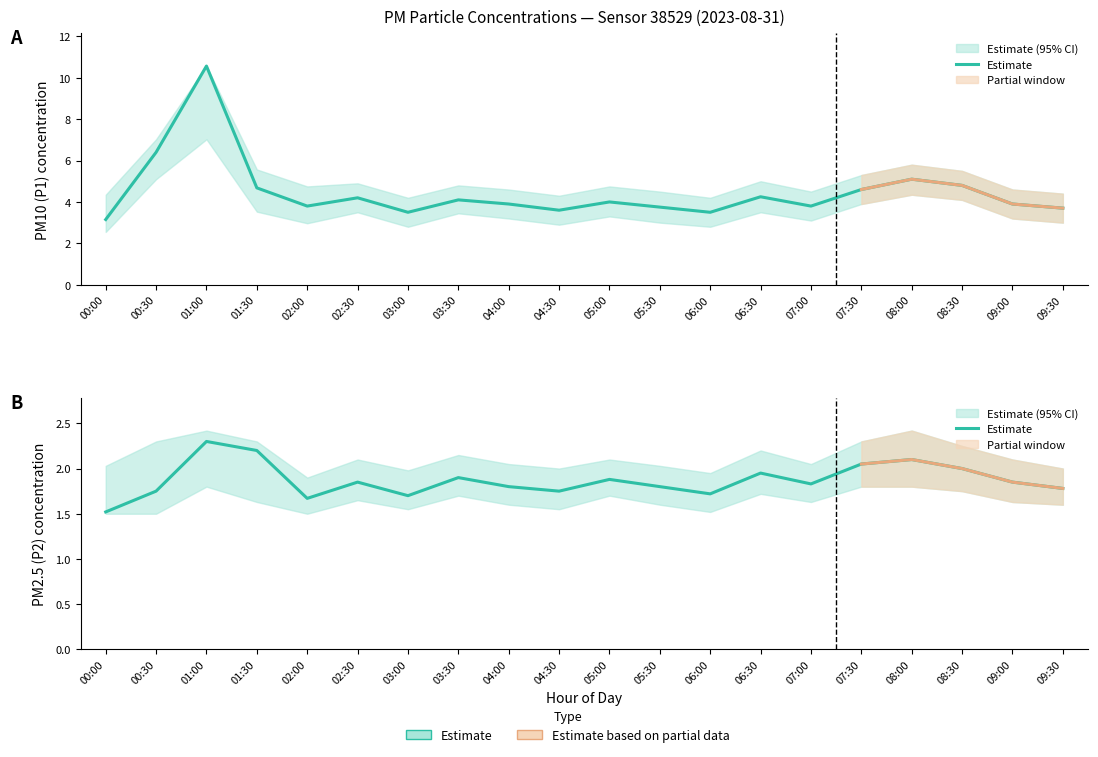

Rank the categories by value from lowest to highest.

00:00, 02:00, 03:00, 06:00, 00:30, 04:30, 09:30, 04:00, 05:30, 07:00, 02:30, 09:00, 05:00, 03:30, 06:30, 08:30, 07:30, 08:00, 01:30, 01:00